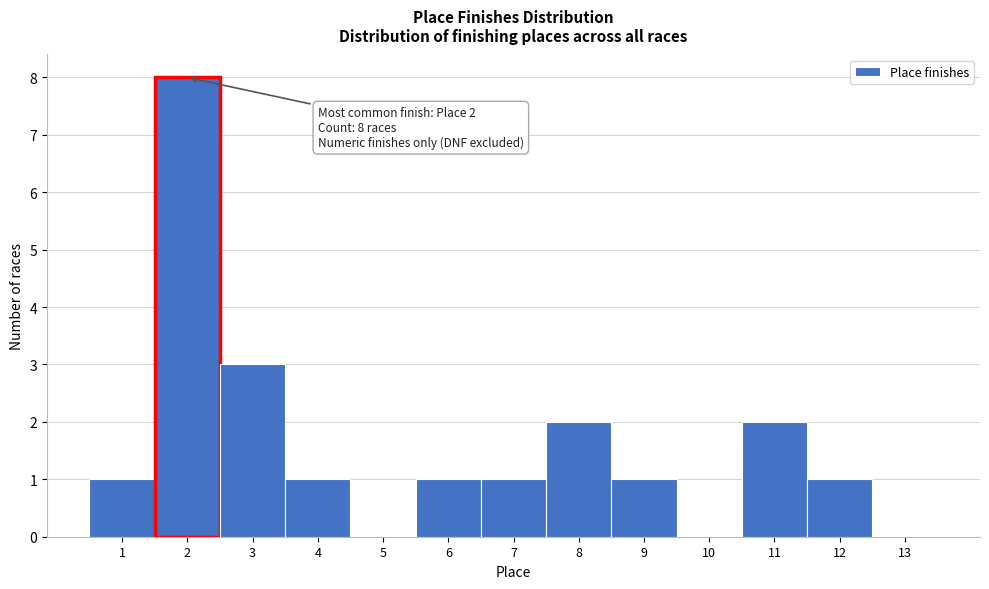

Reading left to right, extract all data points from this chart.

1=1	2=8	3=3	4=1	5=0	6=1	7=1	8=2	9=1	10=0	11=2	12=1	13=0